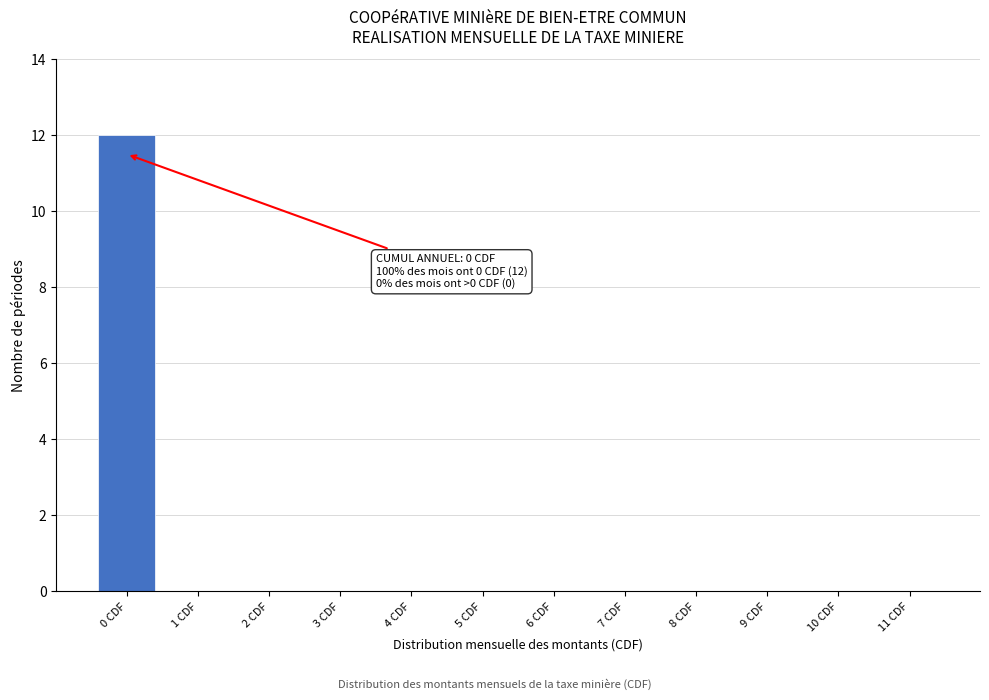

Reading left to right, extract all data points from this chart.

0 CDF=12	1 CDF=0	2 CDF=0	3 CDF=0	4 CDF=0	5 CDF=0	6 CDF=0	7 CDF=0	8 CDF=0	9 CDF=0	10 CDF=0	11 CDF=0